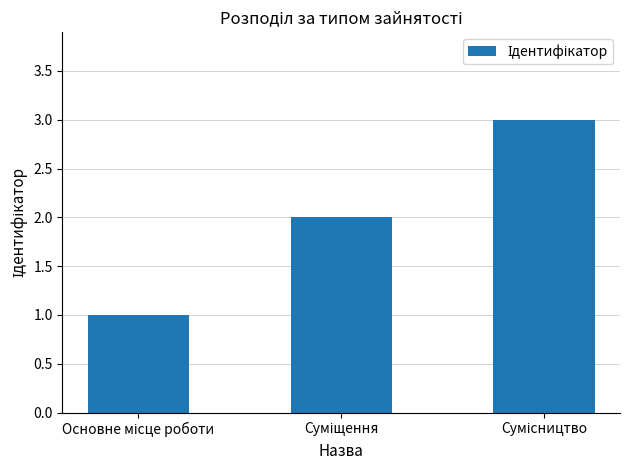

What is the greatest value displayed?

3